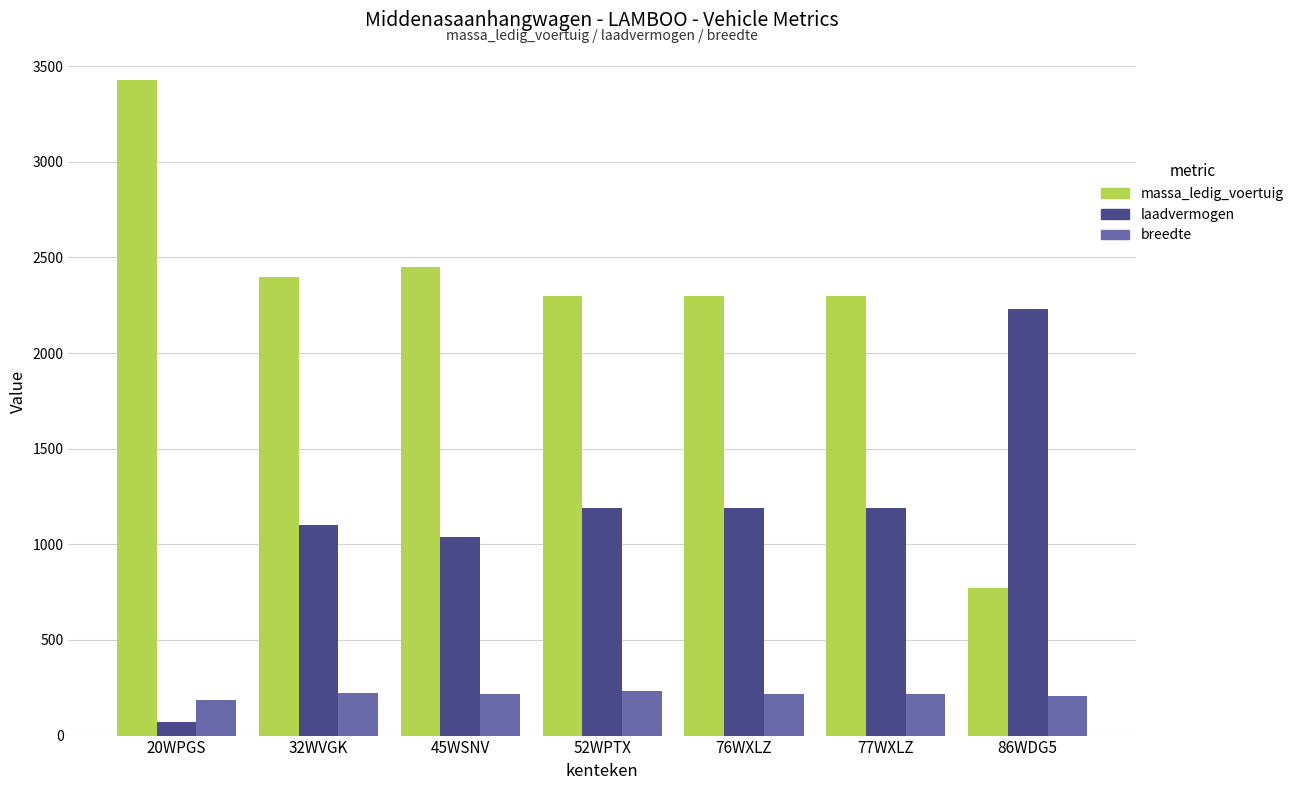

Which series has the widest spread of values?

massa_ledig_voertuig